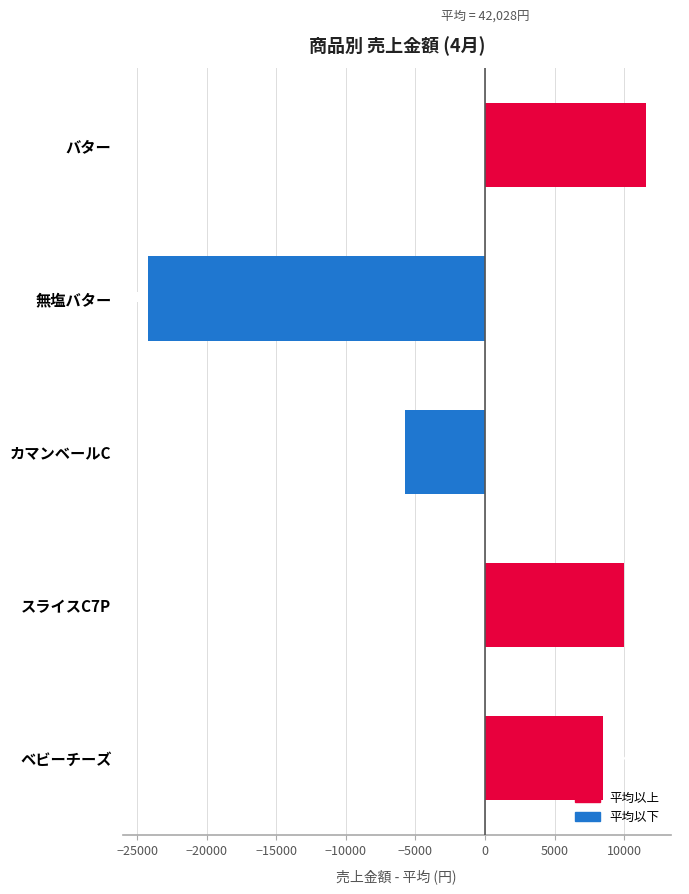

The value at スライスC7P is 9993.2. True or false?

True